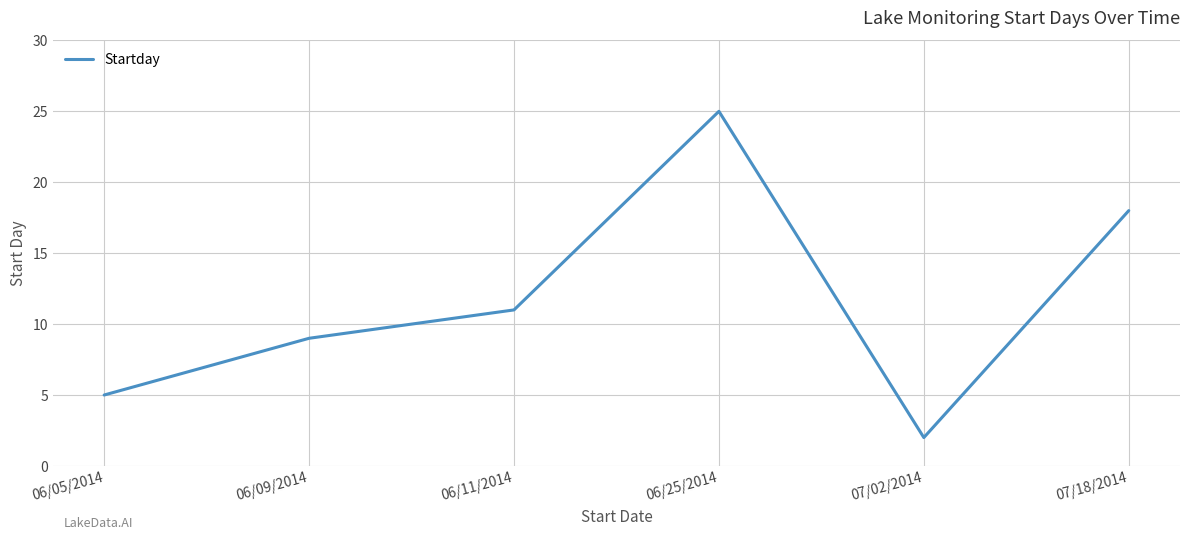

Which has a higher value, 06/25/2014 or 06/05/2014?

06/25/2014